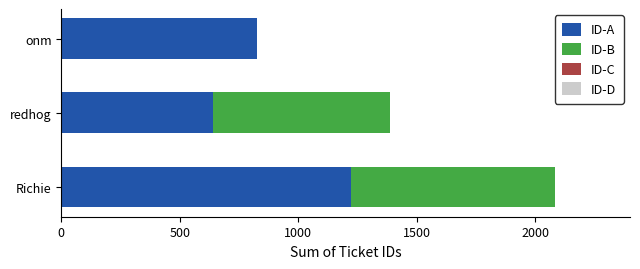

The value of ID-A at redhog is 867. True or false?

False